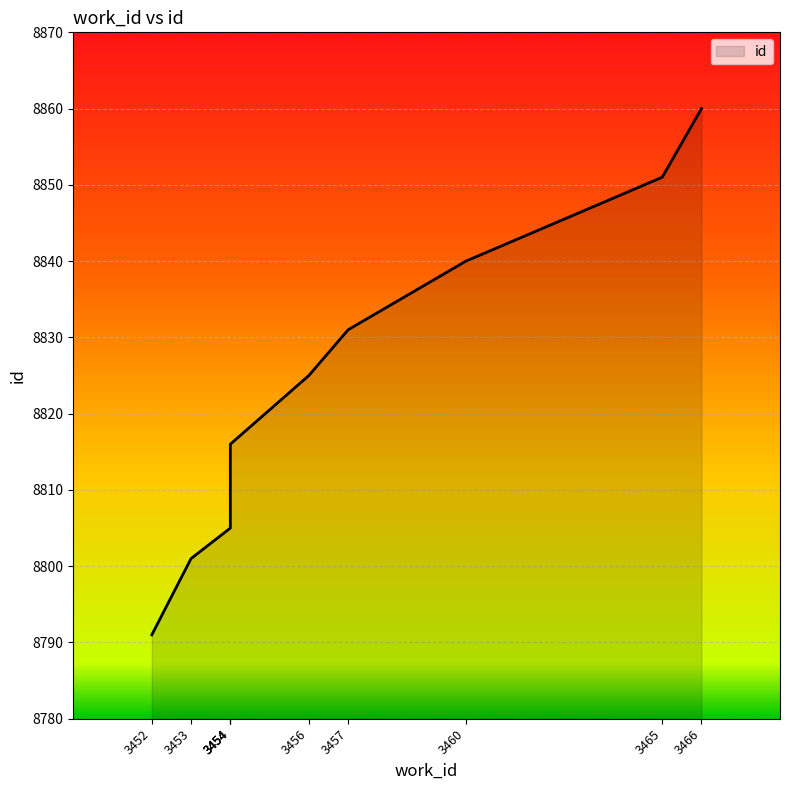

What is the sum of the values at 3466 and 3456?

17685